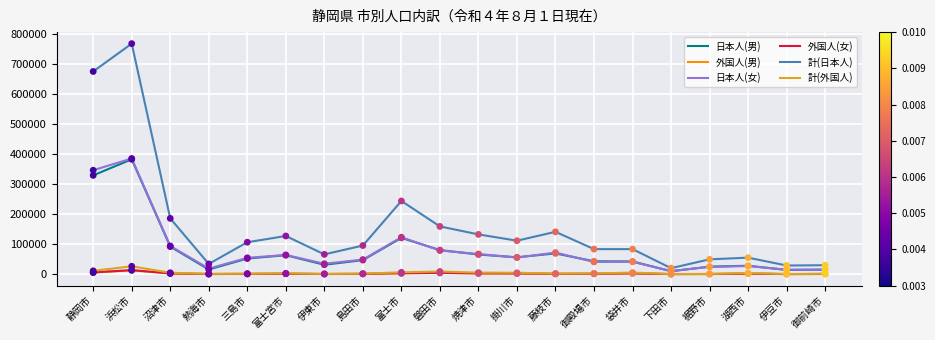

Which series changed the most between 富士市 and 湖西市?

計(日本人)